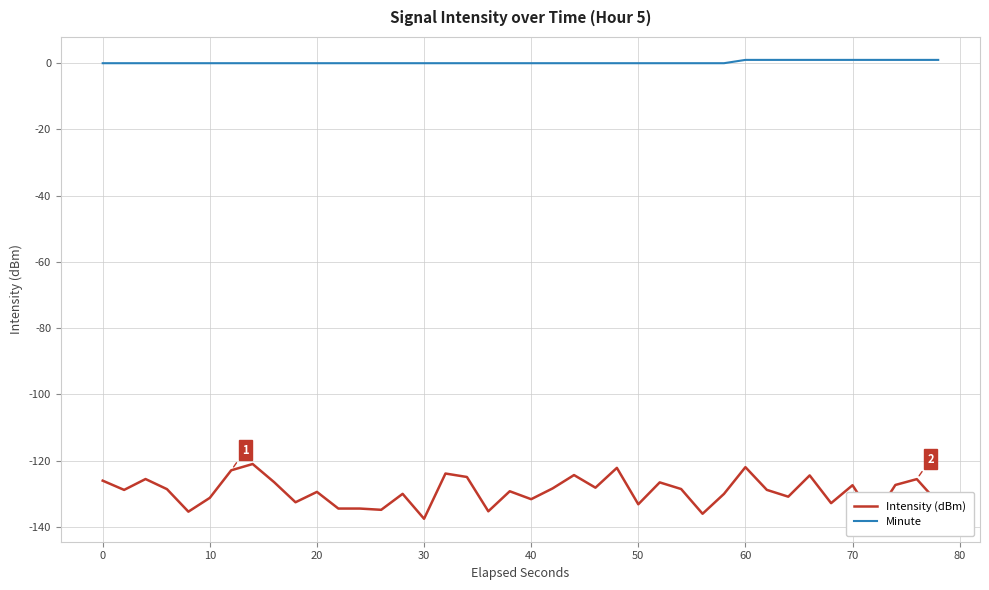

What is the average value of the Intensity (dBm) series?

-129.3